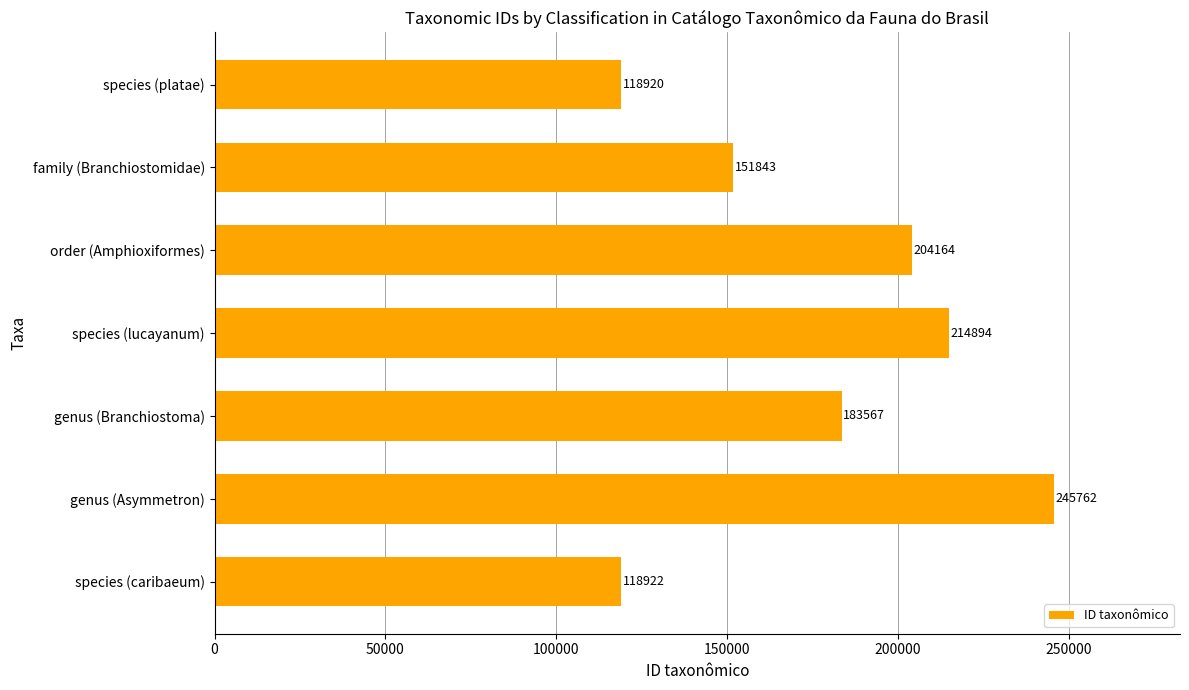

What is the approximate value at genus (Branchiostoma), to the nearest 50?

183550